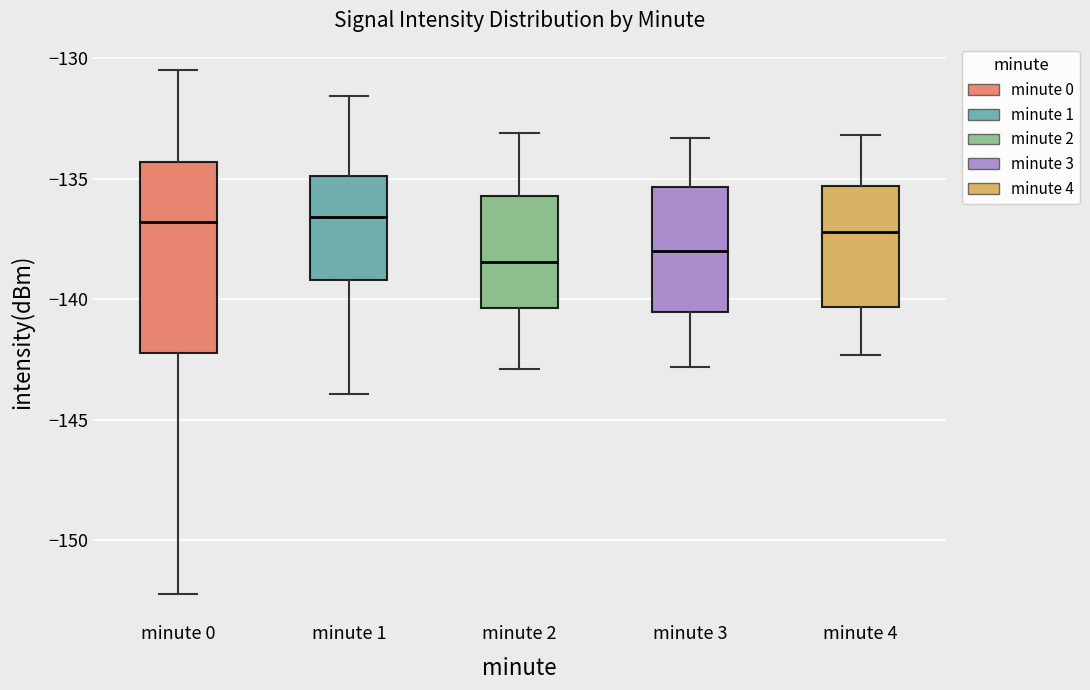

Reading left to right, transcribe this box plot: for each box, give where its median line is, the range the box spans, and where its two whiskers end, as read against the y-axis. The values are not printed on the chart, so give them approximately, as read against the axis.

minute 0: median -137.0, box -142.0 to -134.5, whiskers -152.0 to -130.5
minute 1: median -136.5, box -139.0 to -135.0, whiskers -144.0 to -131.5
minute 2: median -138.5, box -140.5 to -135.5, whiskers -143.0 to -133.0
minute 3: median -138.0, box -140.5 to -135.5, whiskers -143.0 to -133.5
minute 4: median -137.0, box -140.5 to -135.5, whiskers -142.5 to -133.0